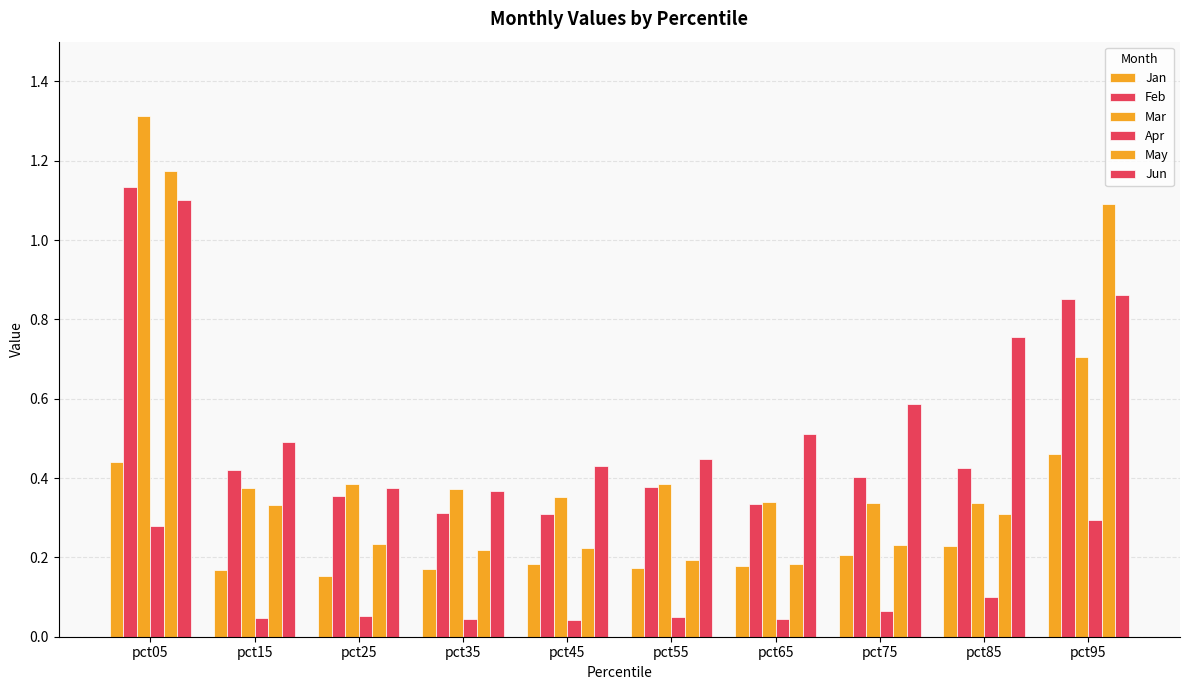

How many data points does each series have?

10